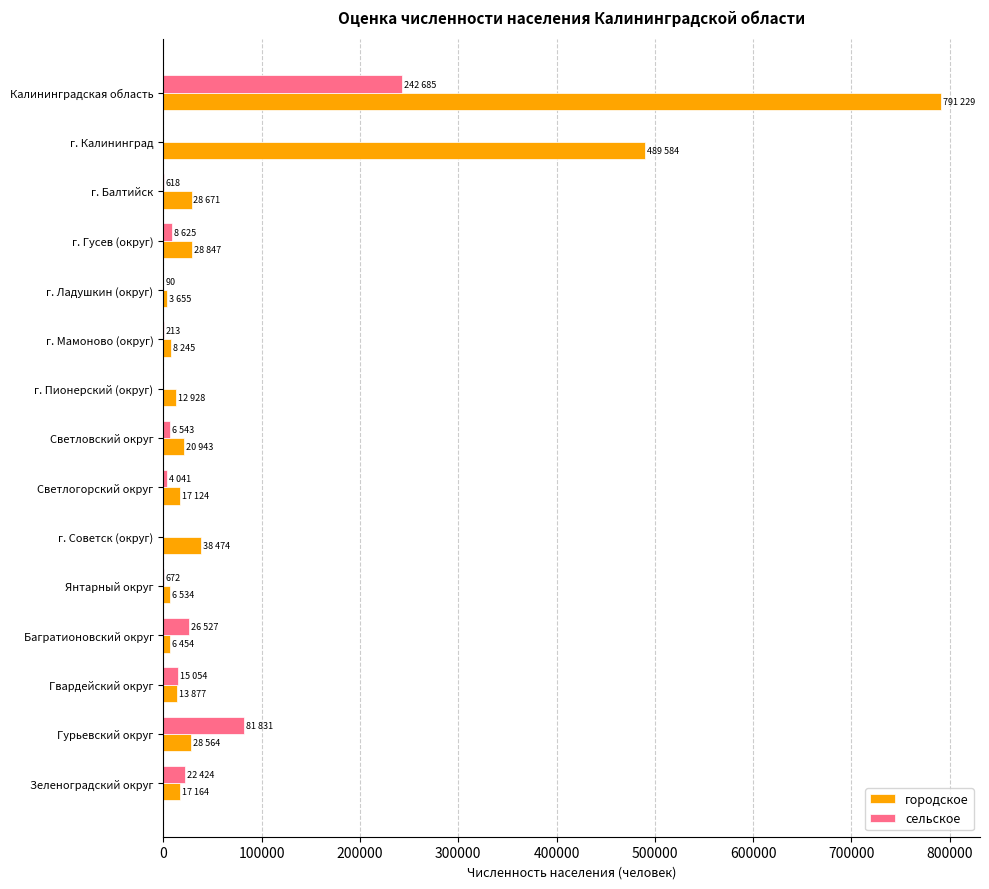

The городское series shows 814115 at г. Калининград. True or false?

False